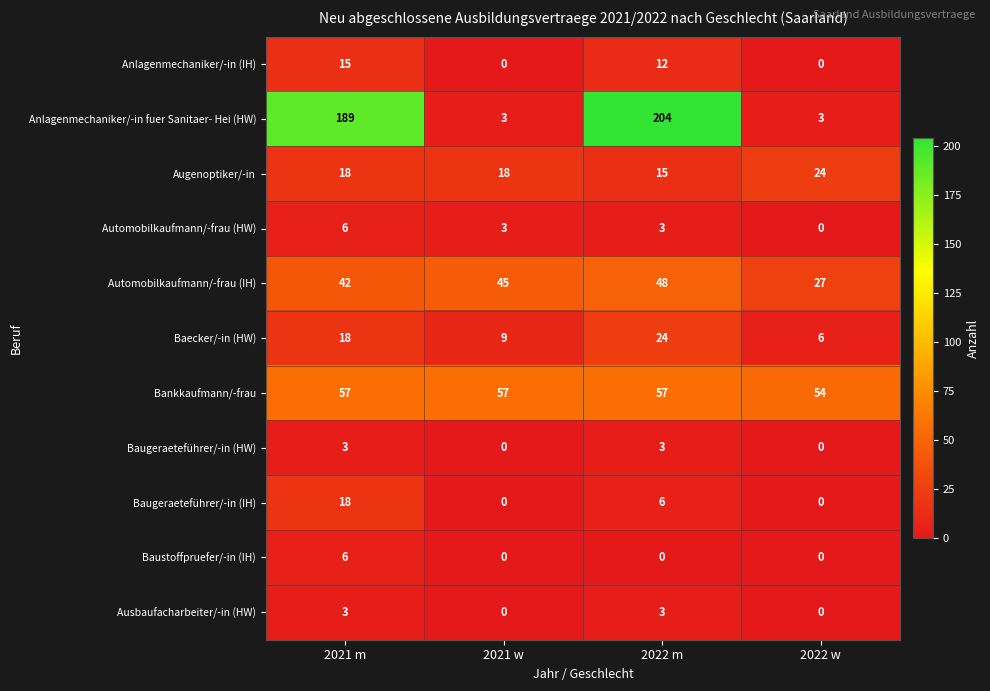

How many data points in Baugeraeteführer/-in (IH) are less than 6?

2